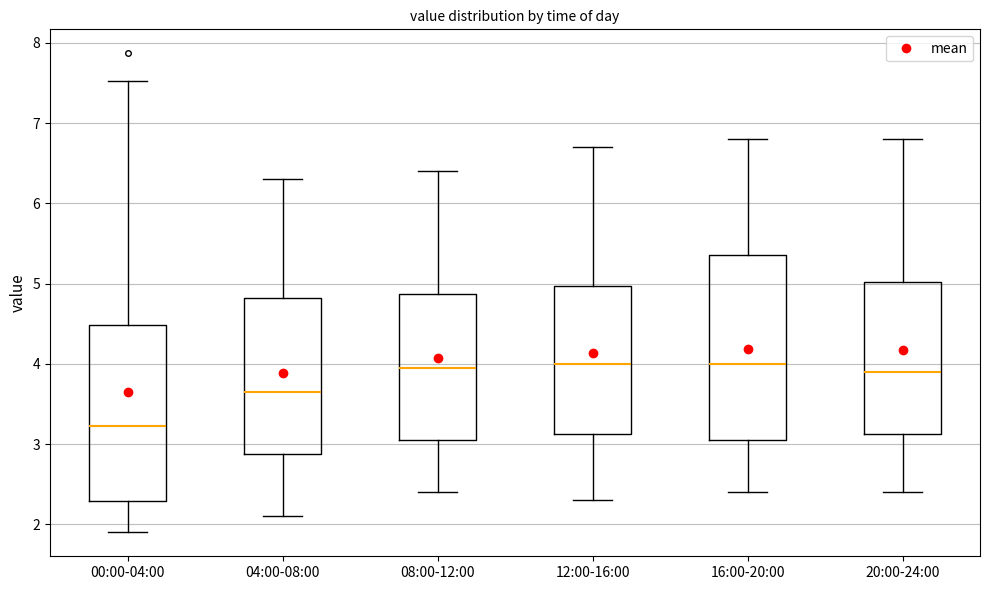

Comparing the boxes themselves (not the whiskers), which one is the tallest?

16:00-20:00